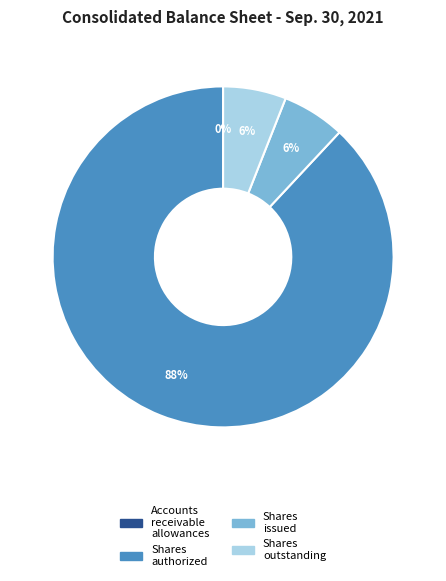

Is there a majority slice in this chart?

Yes